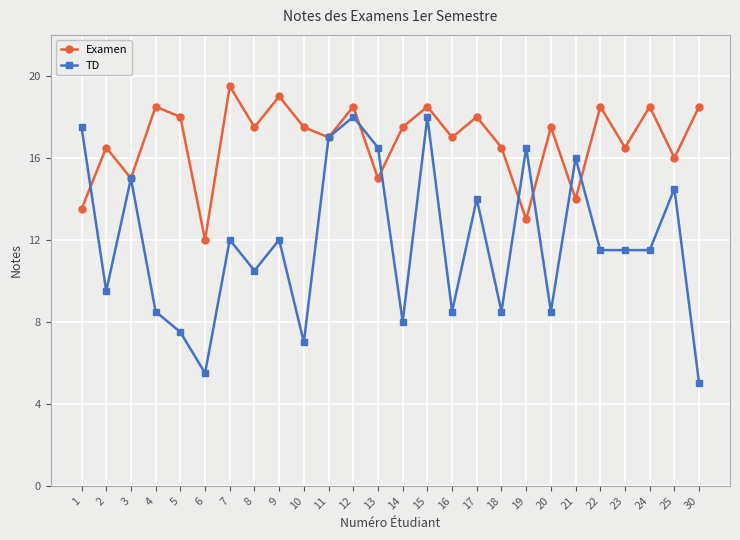

Is this an area chart (filled region under the line)?

No